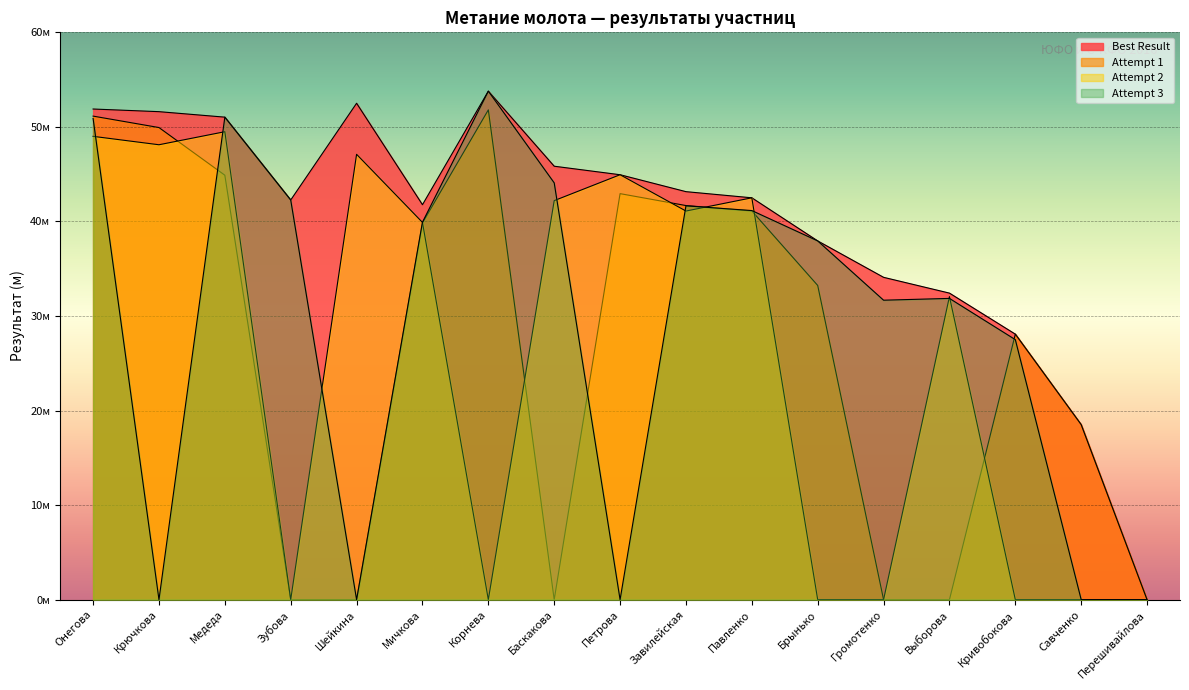

What is the total value across all series at Мичкова?

161.4